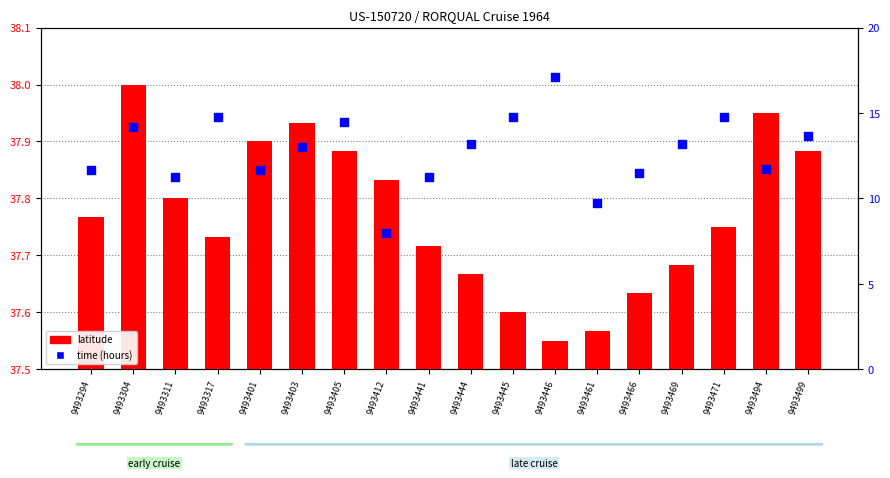

What are all the series names shown in the legend?

latitude, time